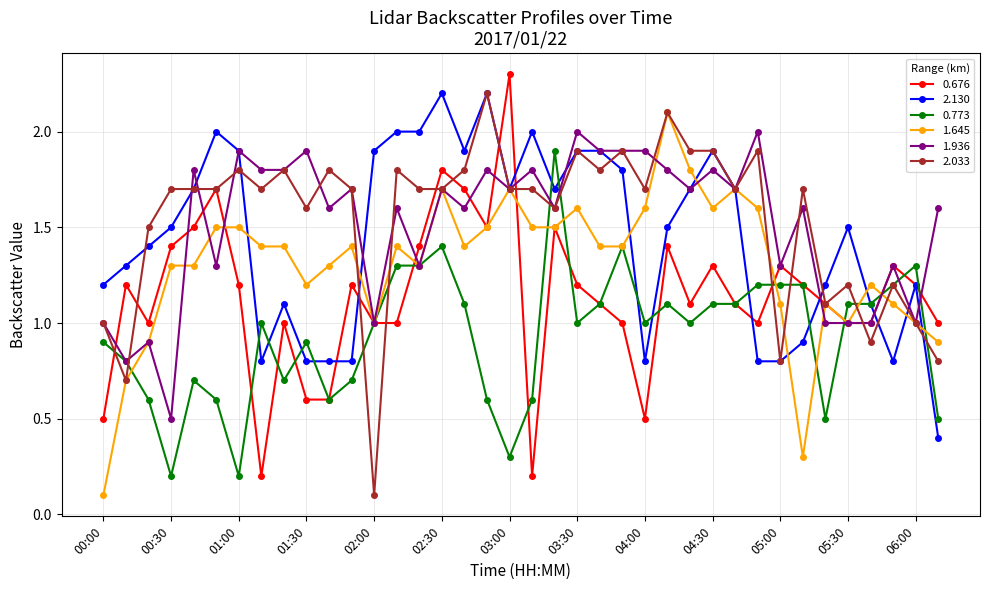

What is the maximum value shown in the chart?

2.3